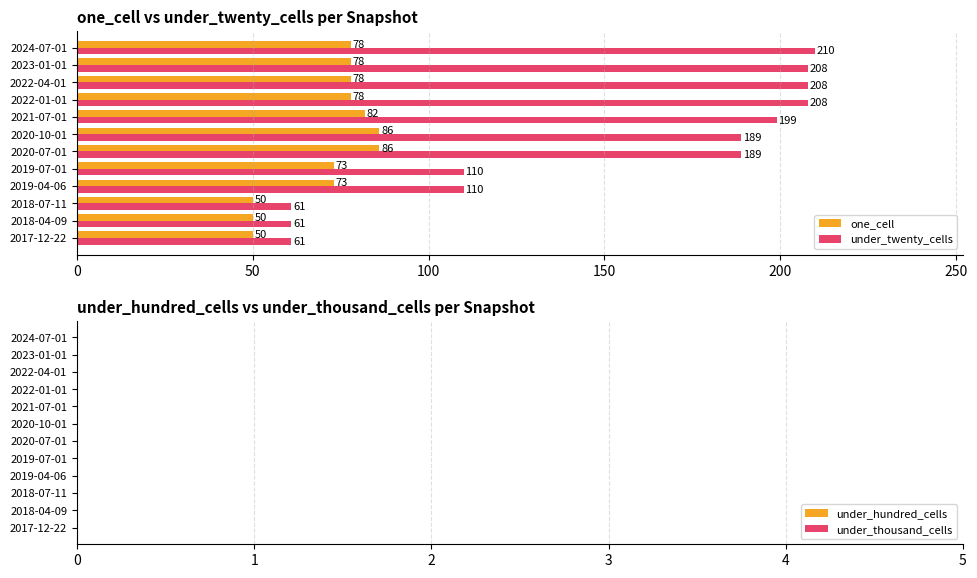

What is the difference between the second highest and minimum values in the one_cell series?

36